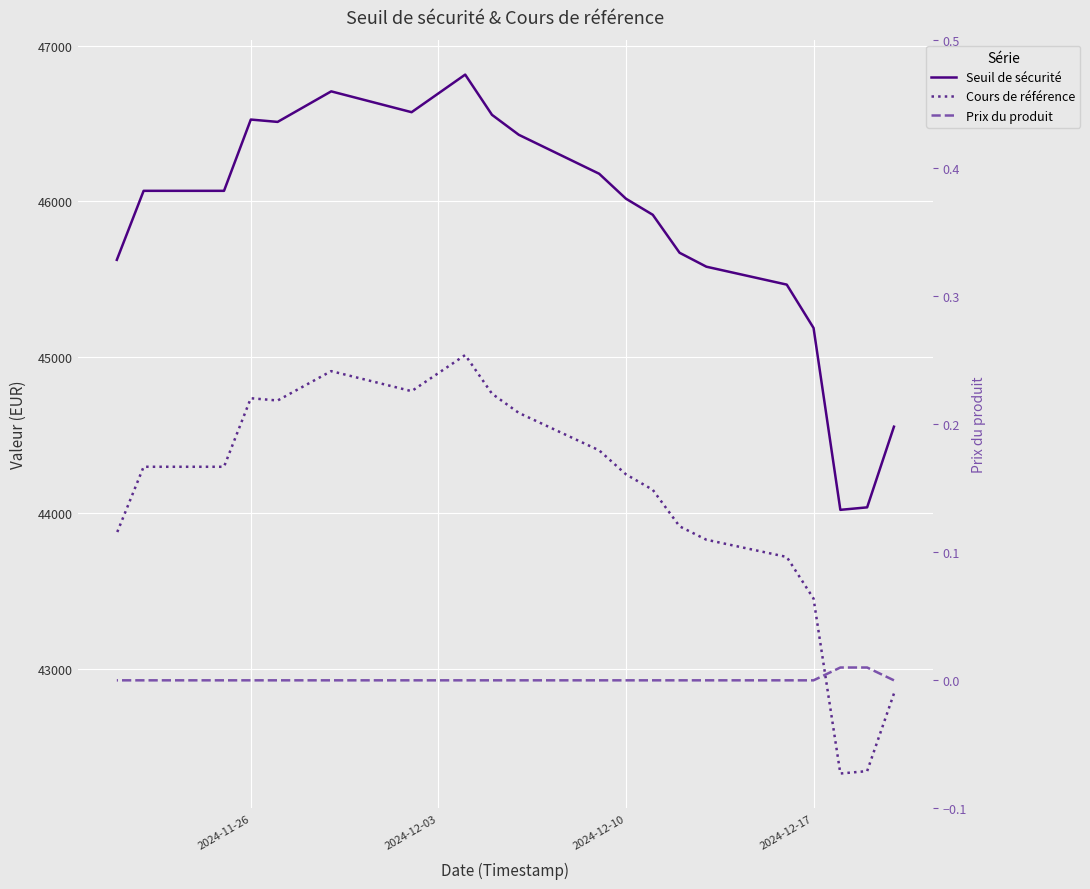

True or false: Cours de référence and Prix du produit cross at least once.

False